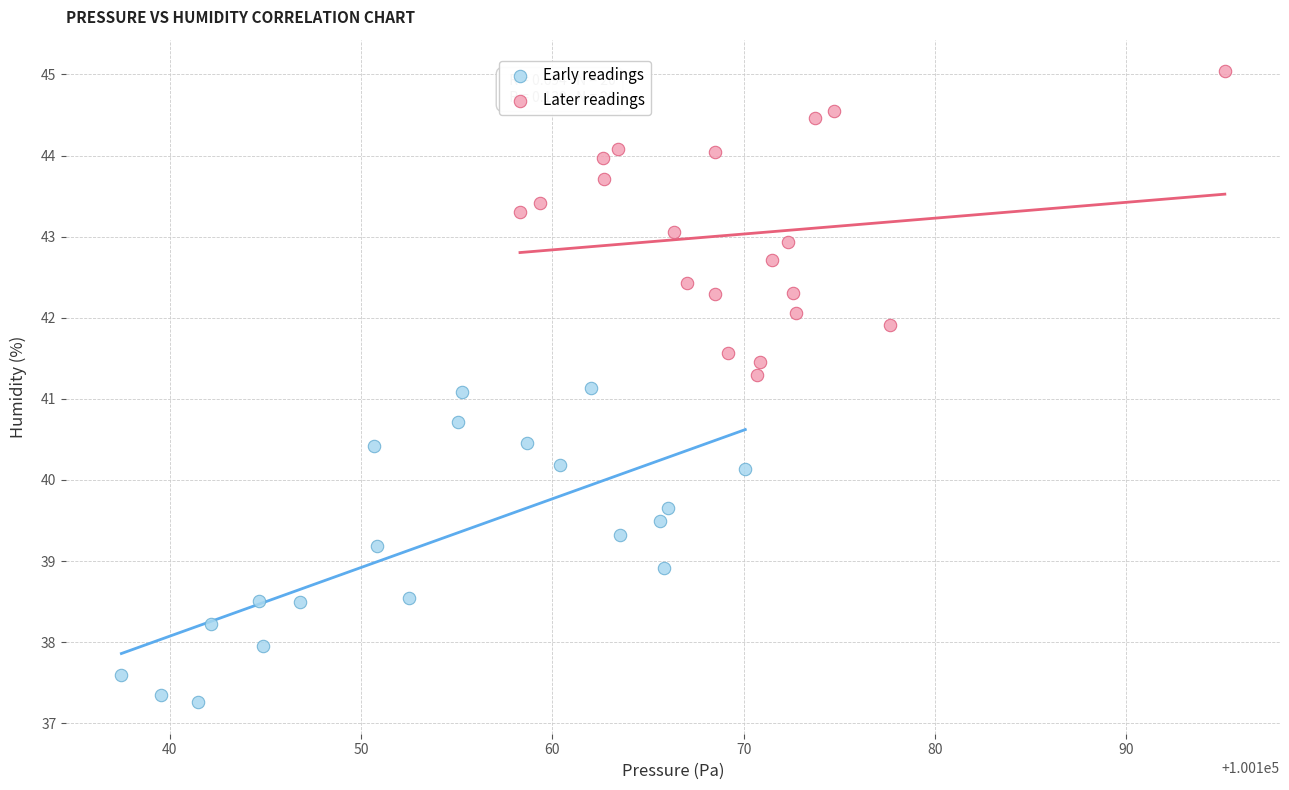

Which series reaches the maximum Y coordinate?

Later readings